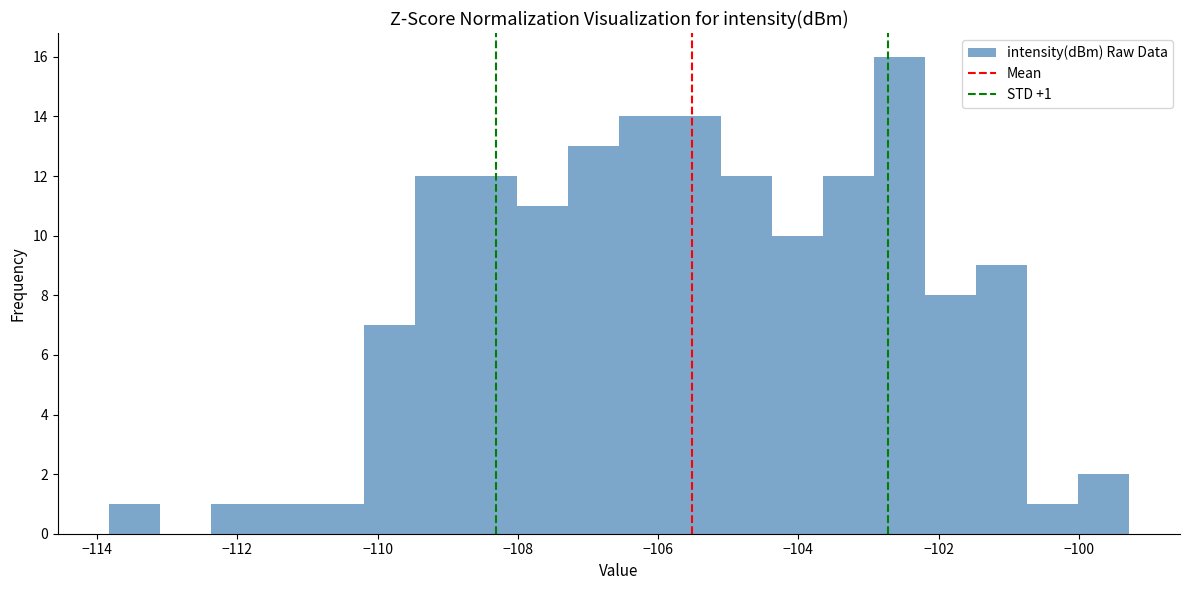

Read against the x-axis, roughly where is the centre of the tallest bar?

-102.6